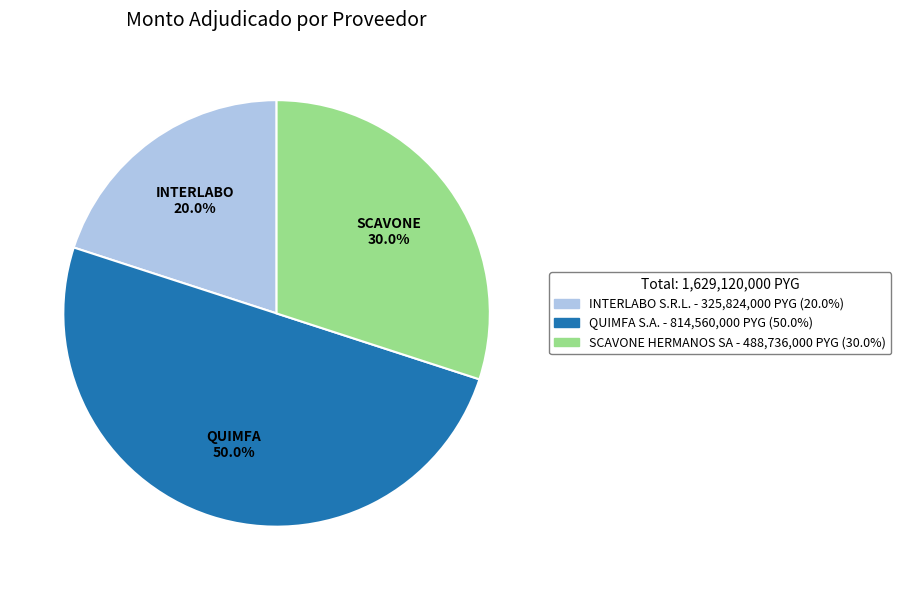

Between SCAVONE HERMANOS SA and INTERLABO S.R.L., which is larger?

SCAVONE HERMANOS SA